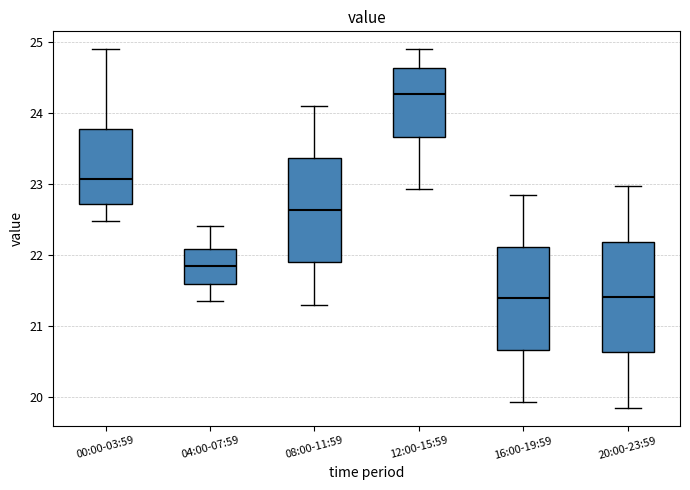

Reading left to right, read every box against the y-axis: the position of its median line, the range the box covers, and the ends of its whiskers. The values are not printed on the chart, so give them approximately, as read against the axis.

00:00-03:59: median 23.1, box 22.7 to 23.8, whiskers 22.5 to 24.9
04:00-07:59: median 21.8, box 21.6 to 22.1, whiskers 21.4 to 22.4
08:00-11:59: median 22.6, box 21.9 to 23.4, whiskers 21.3 to 24.1
12:00-15:59: median 24.3, box 23.7 to 24.6, whiskers 22.9 to 24.9
16:00-19:59: median 21.4, box 20.7 to 22.1, whiskers 19.9 to 22.9
20:00-23:59: median 21.4, box 20.6 to 22.2, whiskers 19.9 to 23.0